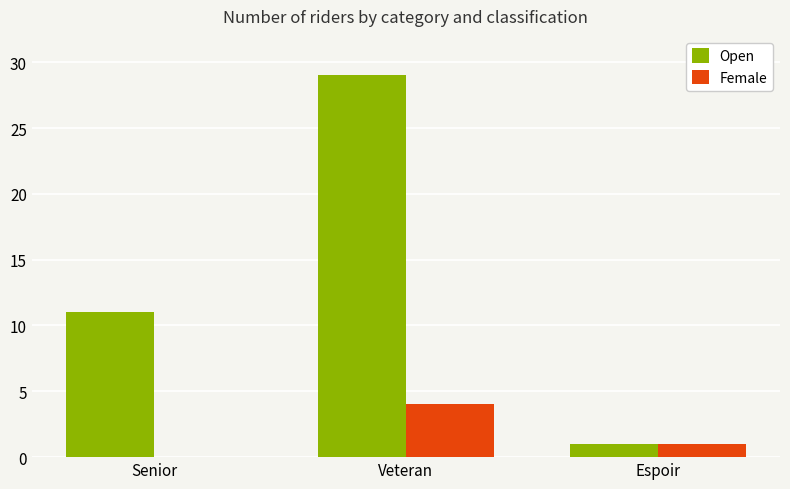

Which category has the highest value in the Open series?

Veteran